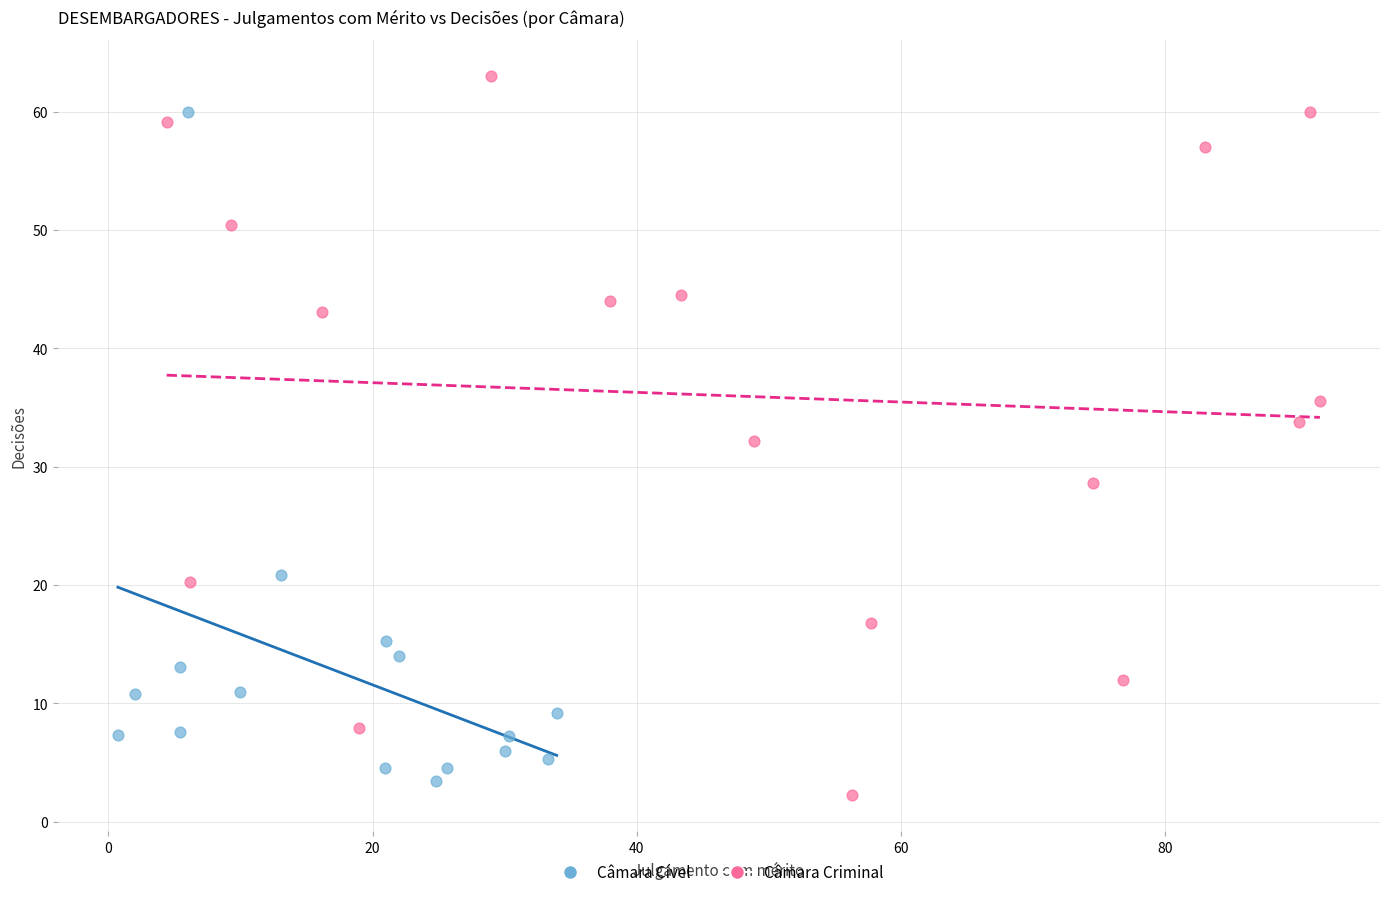

Which series contains the highest Y value?

Câmara Criminal